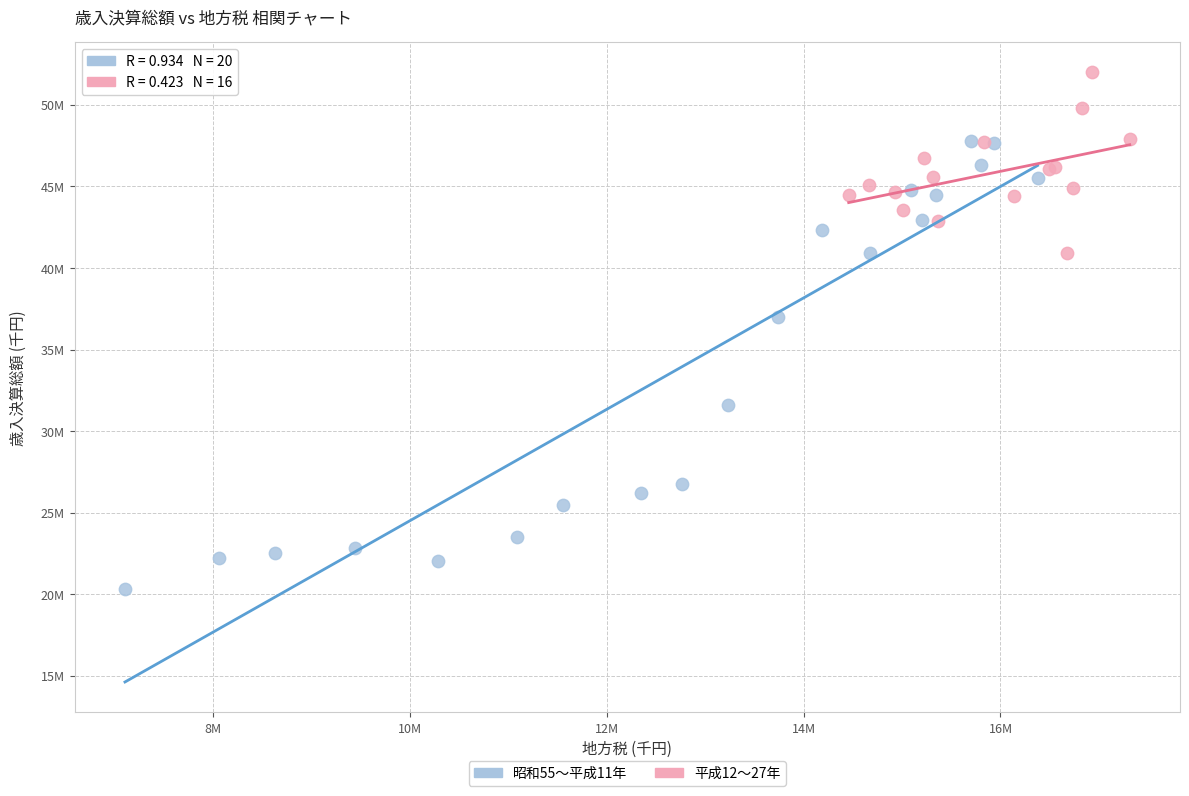

What are all the series names shown in the legend?

昭和55〜平成11年, 平成12〜27年